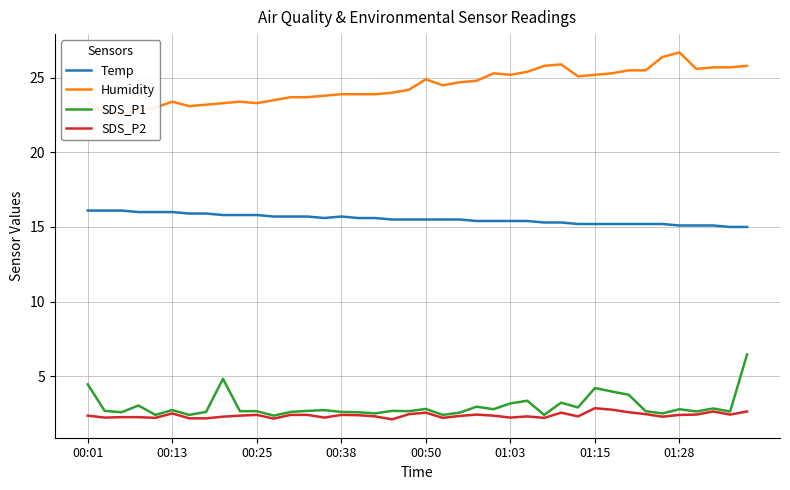

True or false: Temp has a value of 15.2 at 01:15.

True